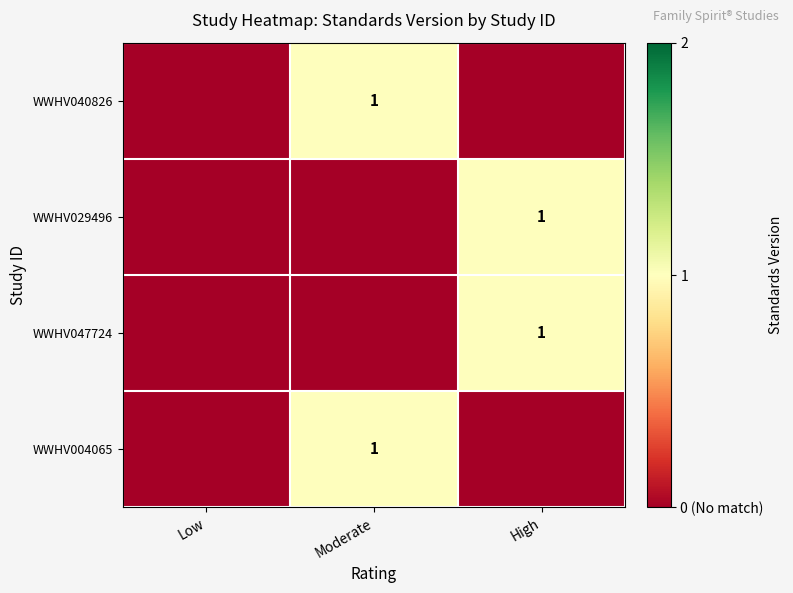

The WWHV029496 series shows 1 at High. True or false?

True